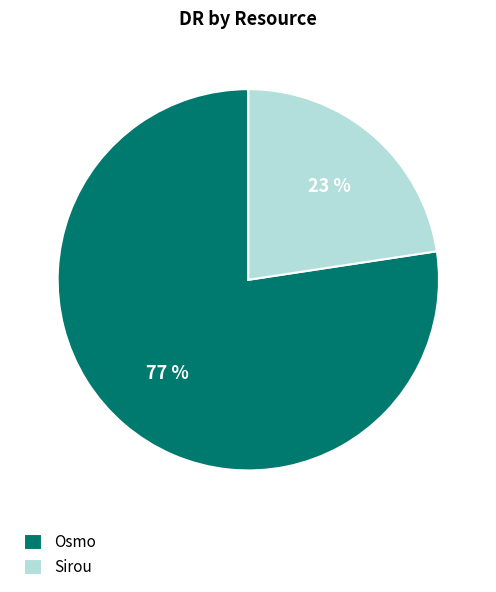

Which category has the biggest portion of the pie?

Osmo